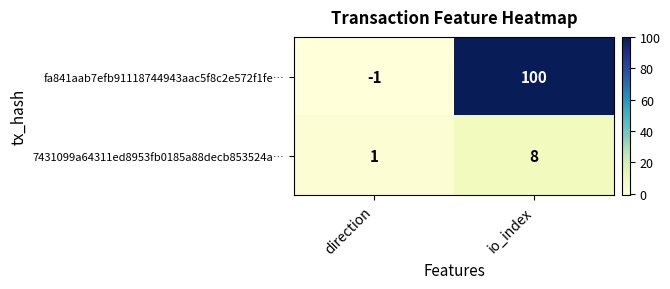

Between direction and io_index, which series saw the biggest shift?

fa841aab7efb91118744943aac5f8c2e572f1fe…